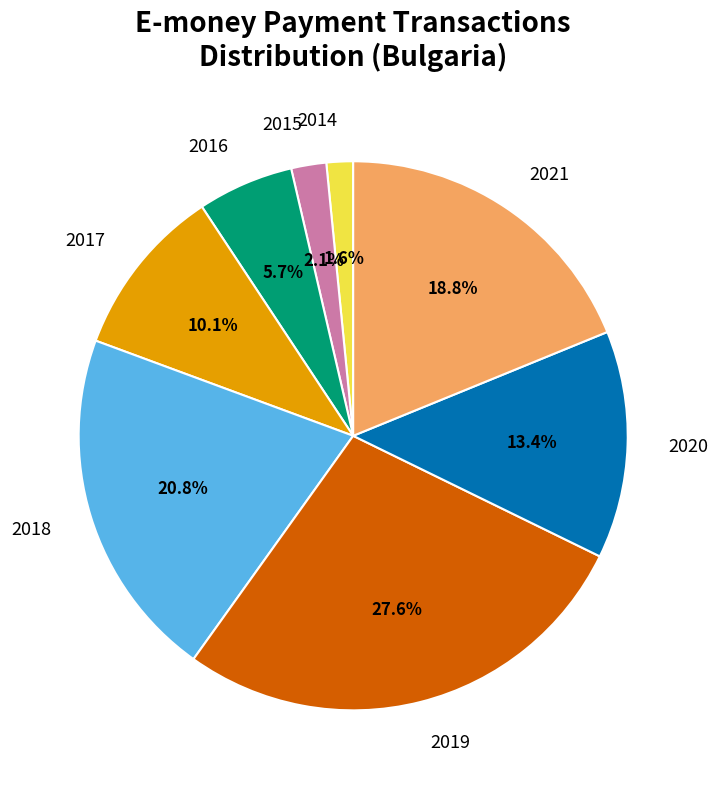

To the nearest percent, what is the average slice percentage?

12%